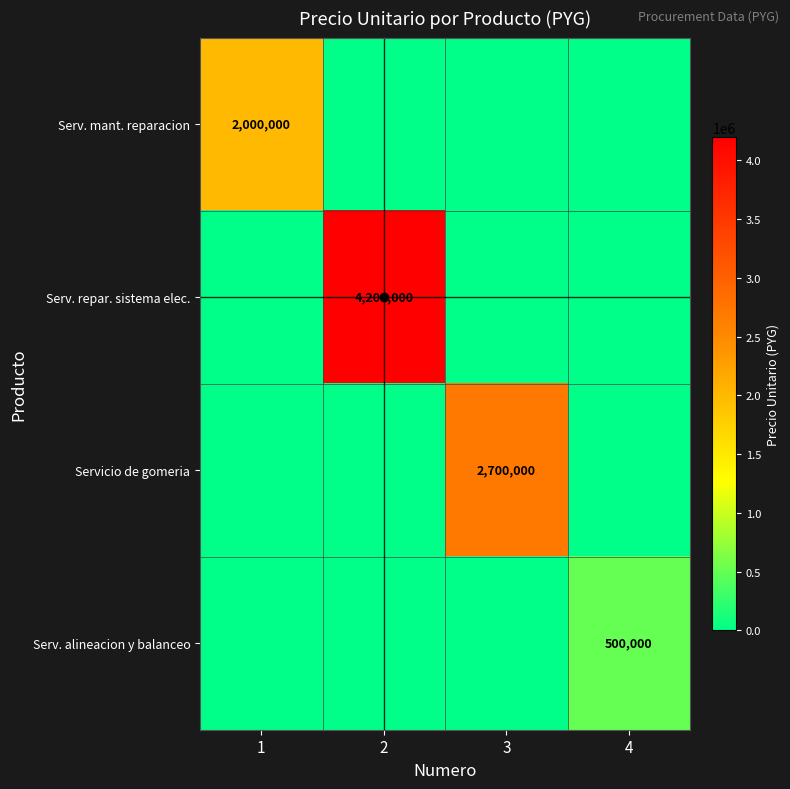

True or false: Serv. mant. reparacion has a value of 3314238 at 1.

False